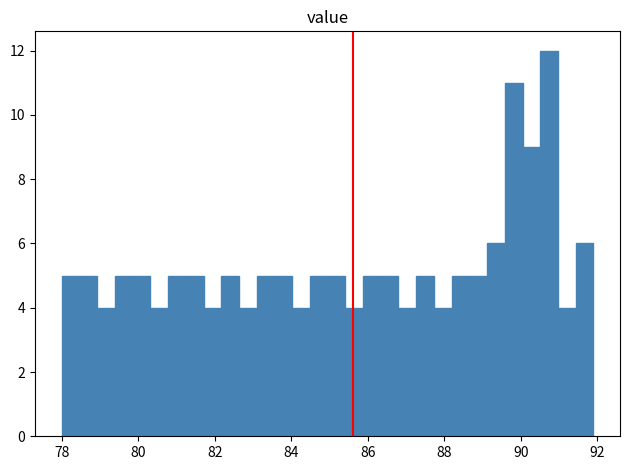

Around what value on the x-axis is the tallest bar? Give the approximate position of its centre, as read against the axis.

90.8